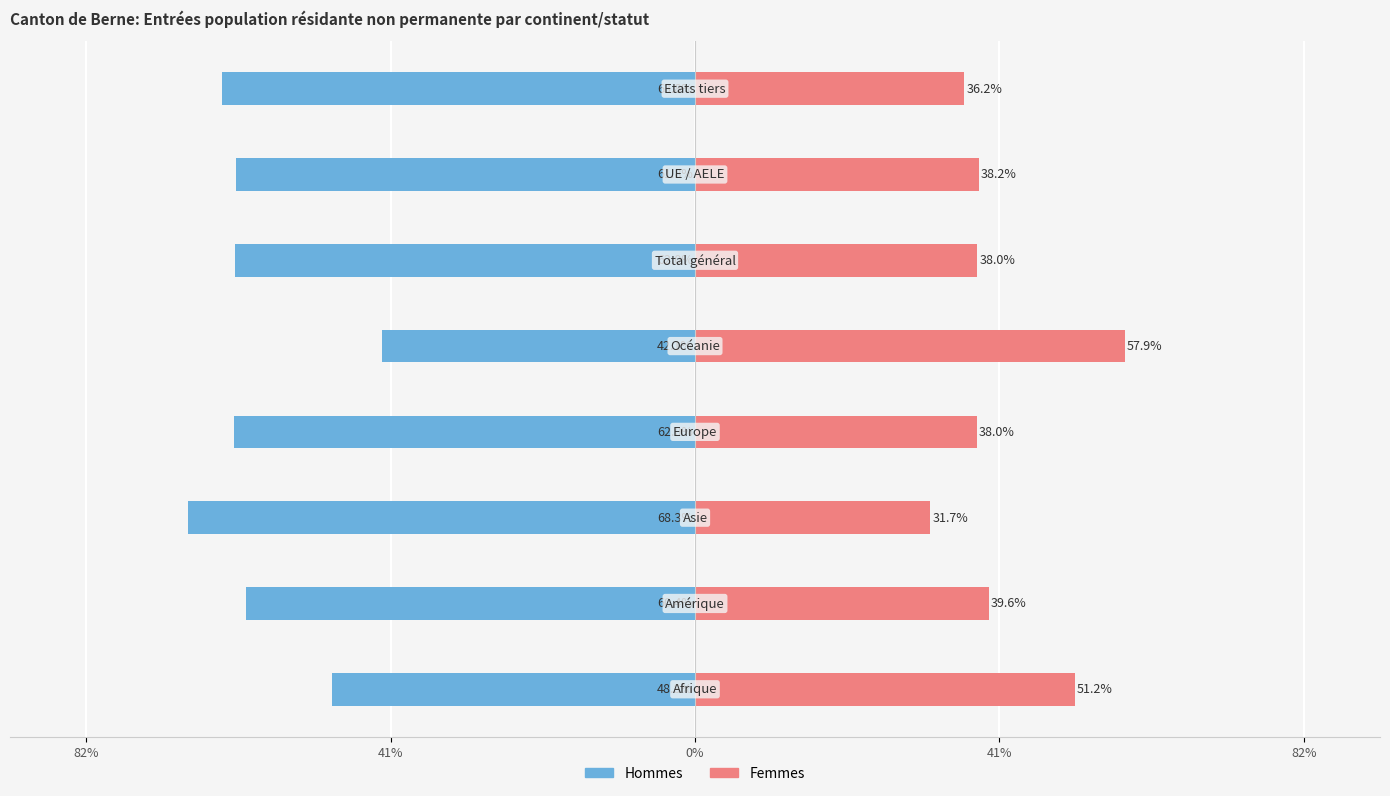

What is the highest value of the Hommes series?

-42.1